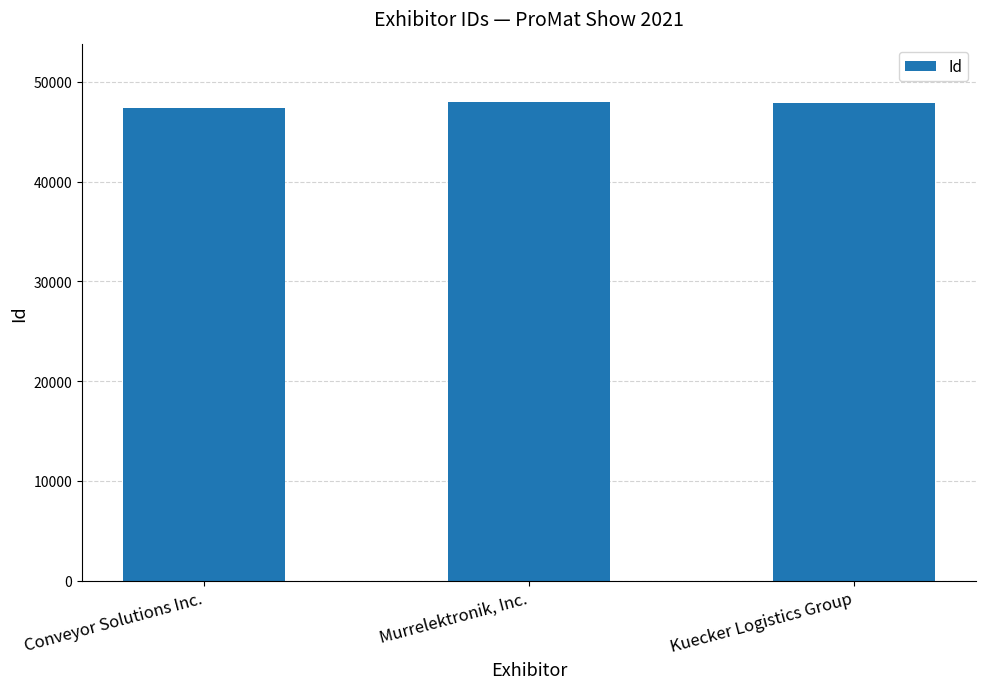

What is the maximum value shown in the chart?

47989